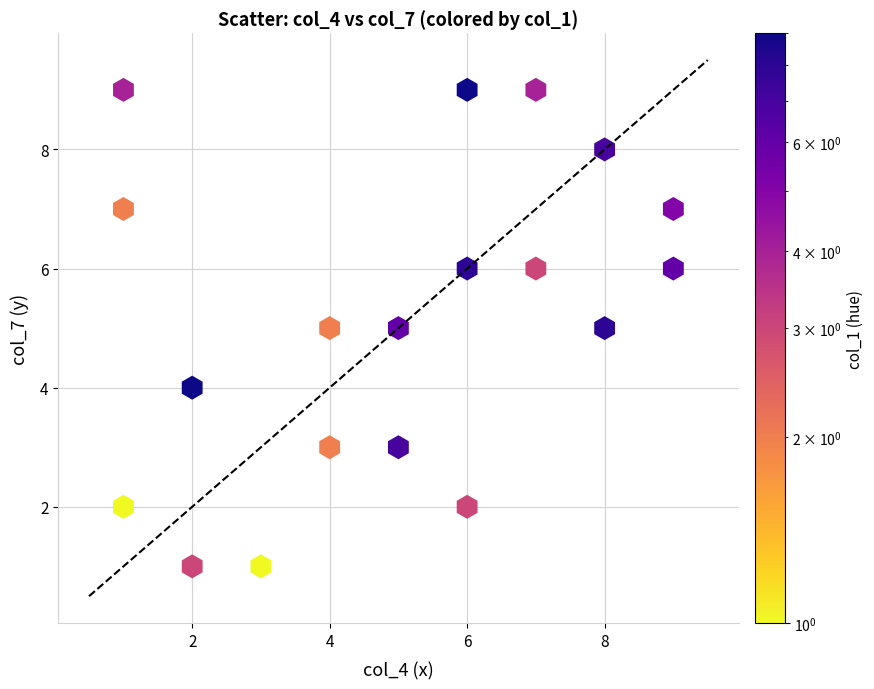

What is the range of X values (max minus min)?

8